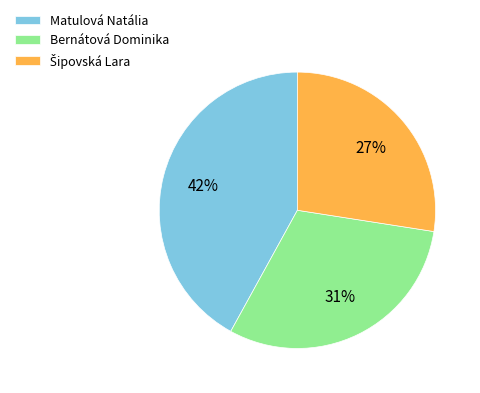

Is Matulová Natália the majority of the pie?

No